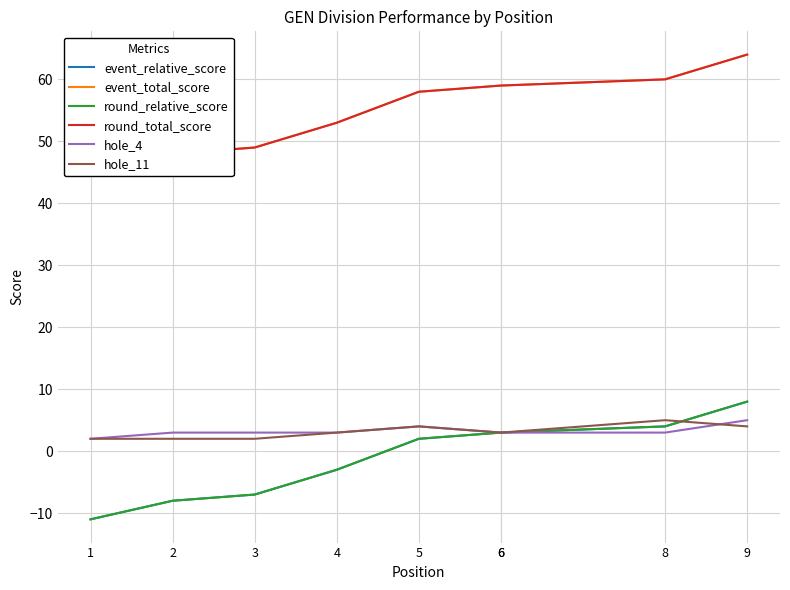

What are all the series names shown in the legend?

event_relative_score, event_total_score, round_relative_score, round_total_score, hole_4, hole_11